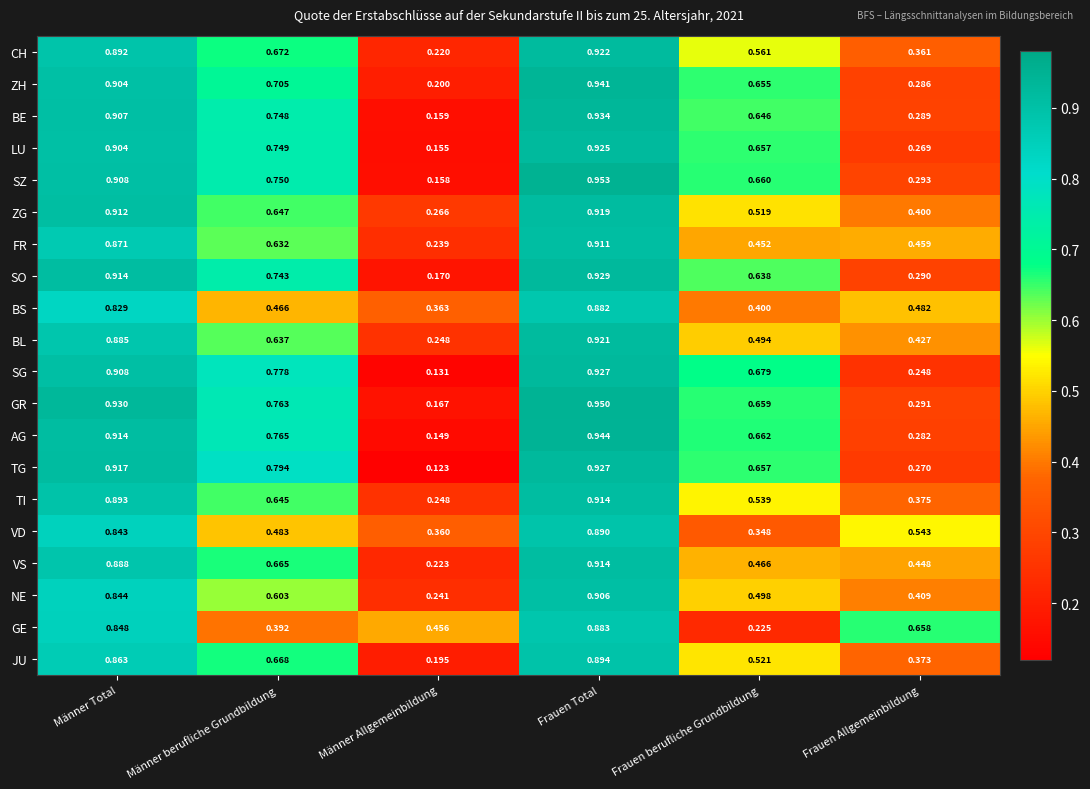

Which series has the largest range (max minus min)?

TG